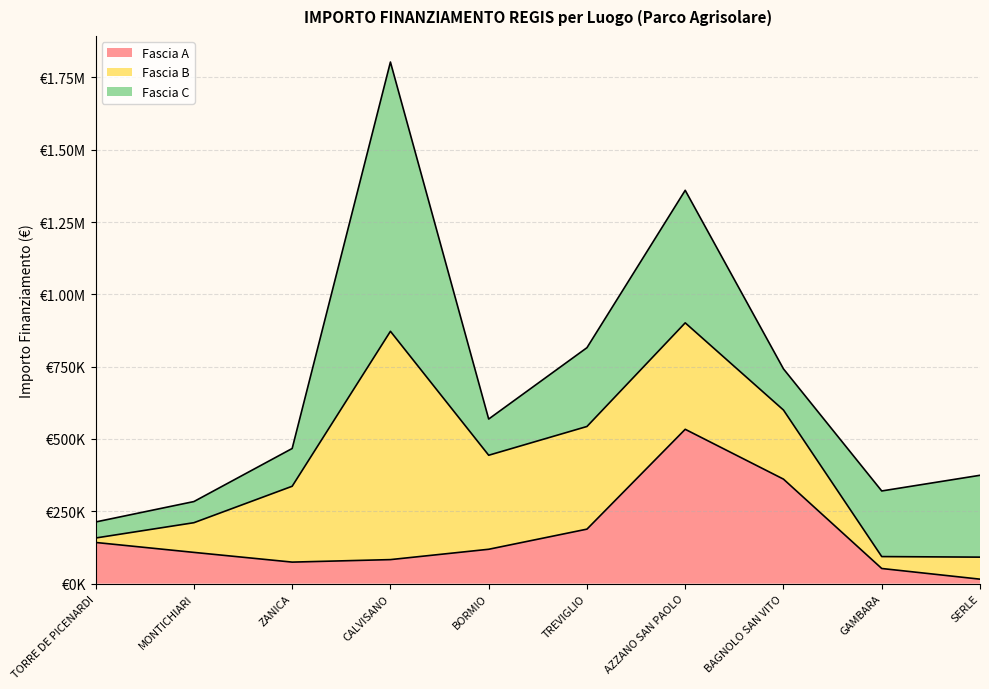

What is the minimum value shown in the chart?

15440.0